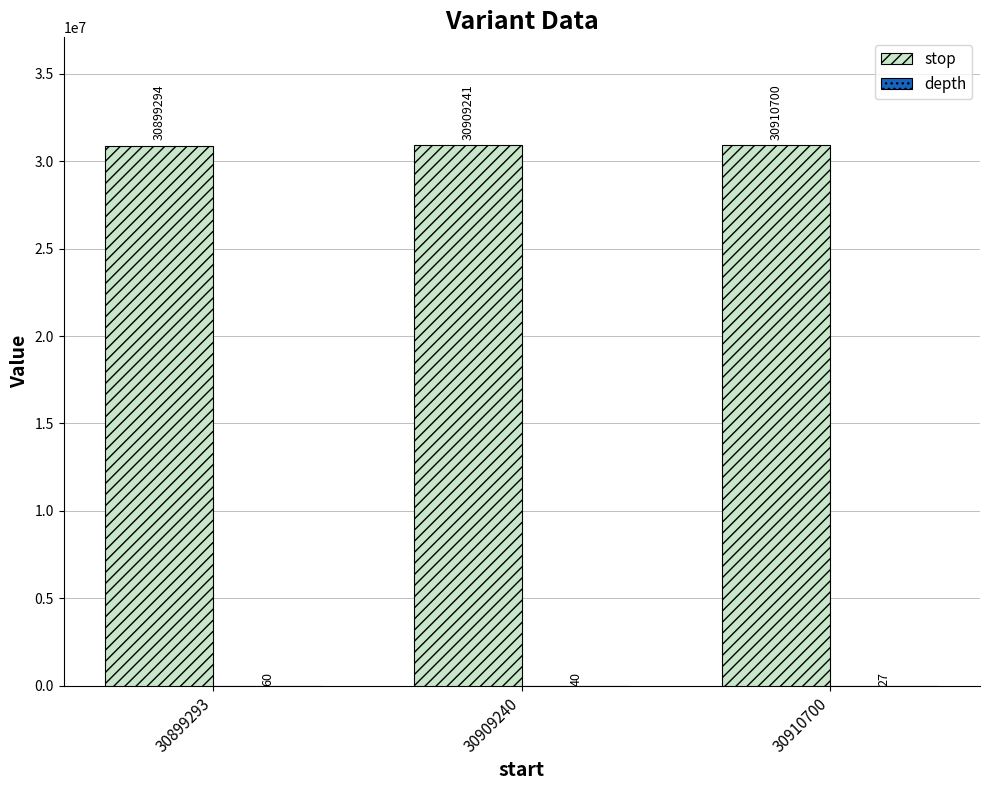

Between 30899293 and 30910700, which series saw the biggest shift?

stop